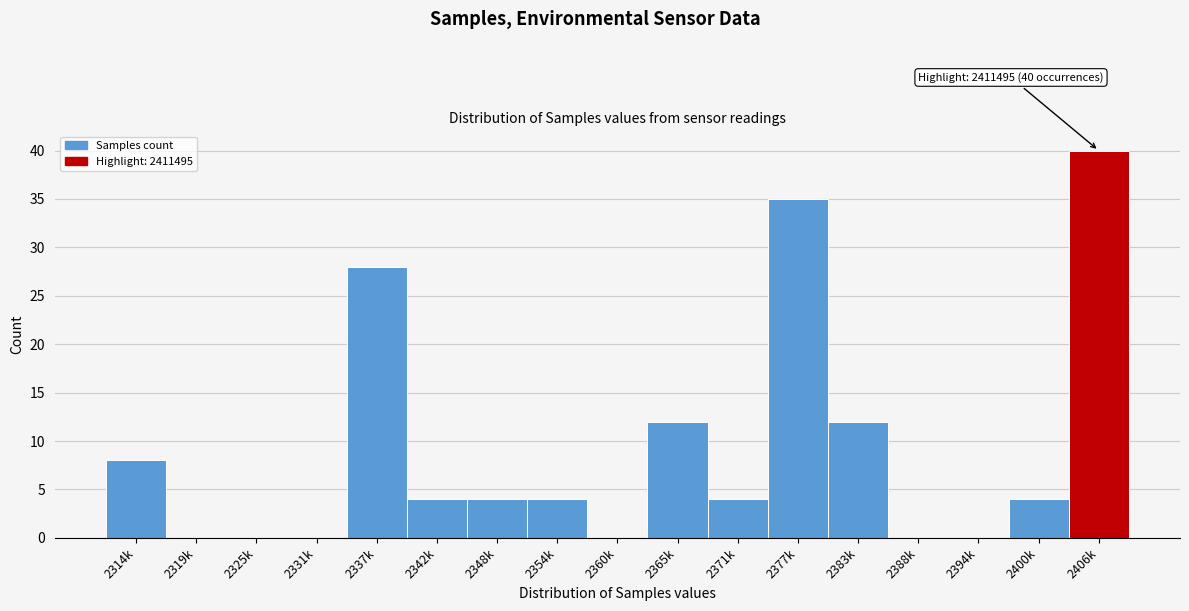

Reading left to right, transcribe all the data shown in this chart.

2314k=8	2319k=0	2325k=0	2331k=0	2337k=28	2342k=4	2348k=4	2354k=4	2360k=0	2365k=12	2371k=4	2377k=35	2383k=12	2388k=0	2394k=0	2400k=4	2406k=40